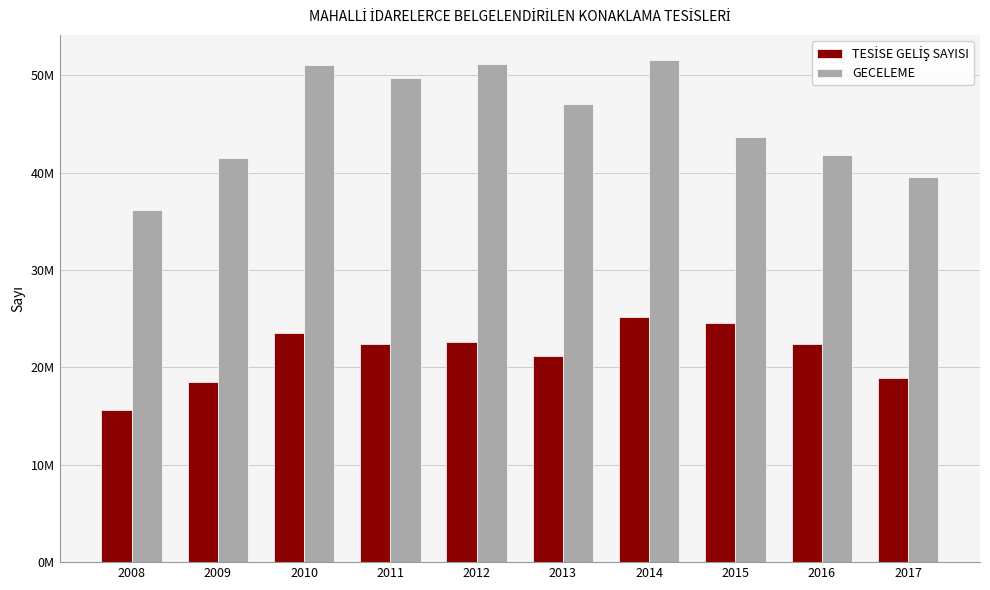

Are the bars grouped side by side (vs. stacked)?

Yes